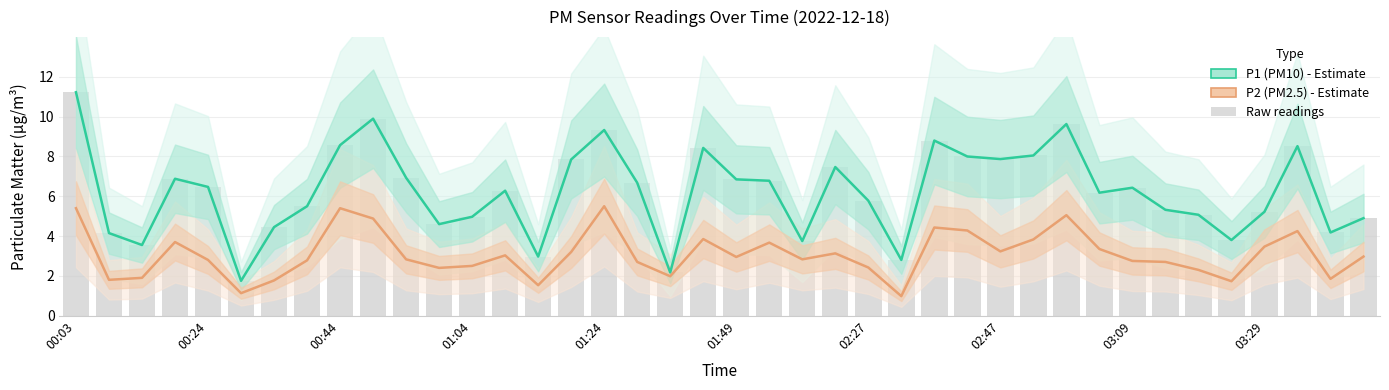

The value of P1 (PM10) at 14 is 1.4. True or false?

False